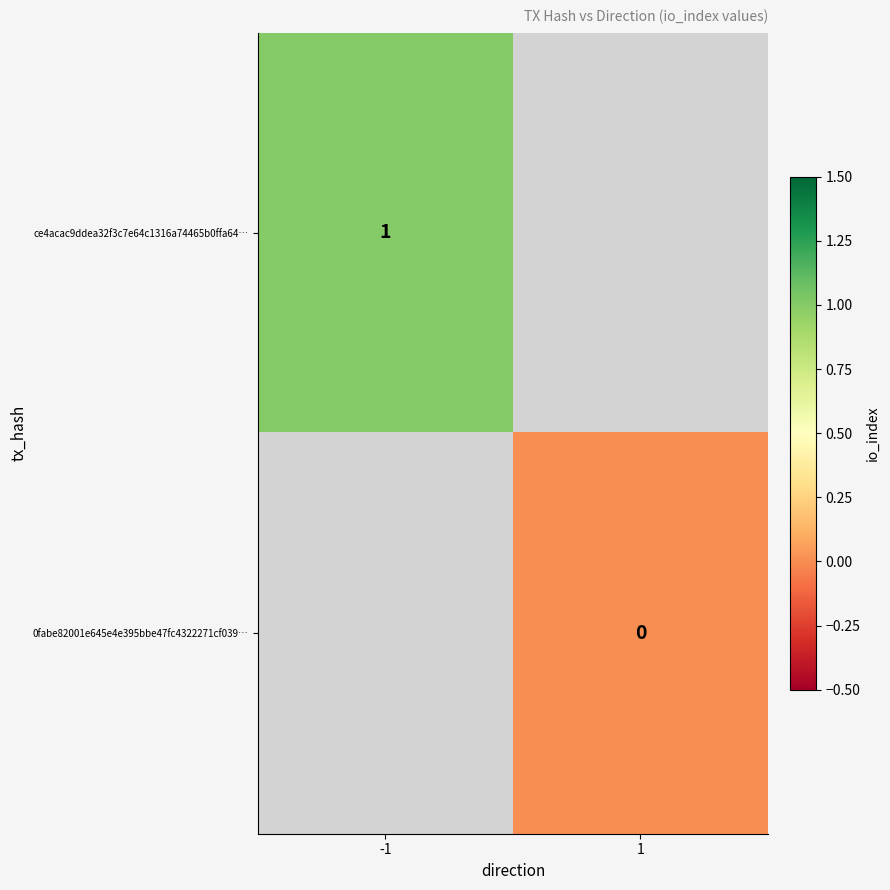

What is the maximum value shown in the chart?

1.0